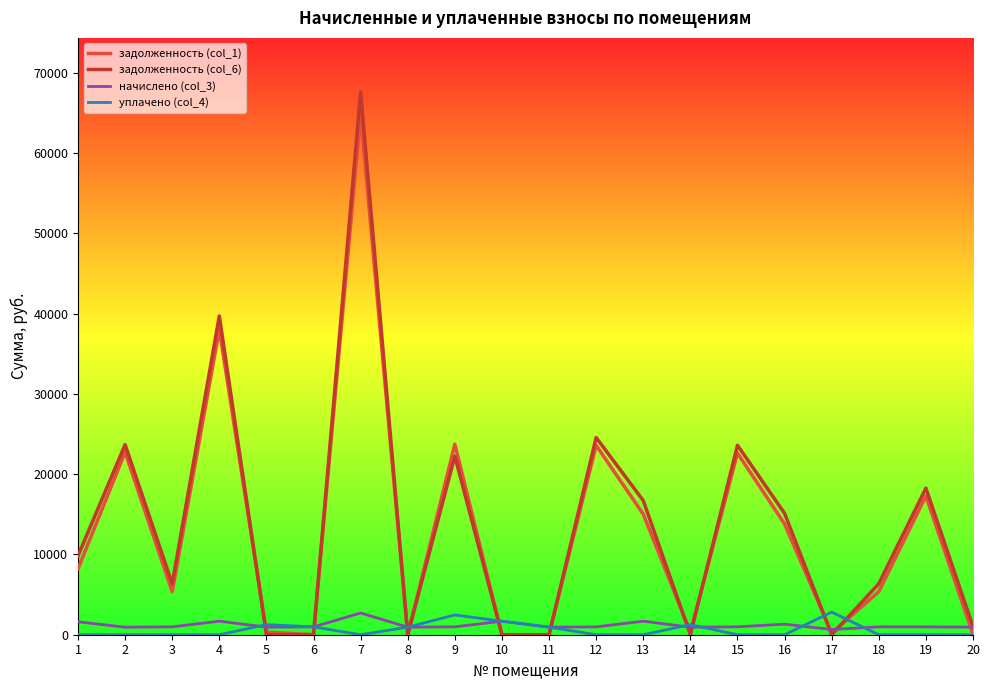

Count the number of categories in the chart.

20